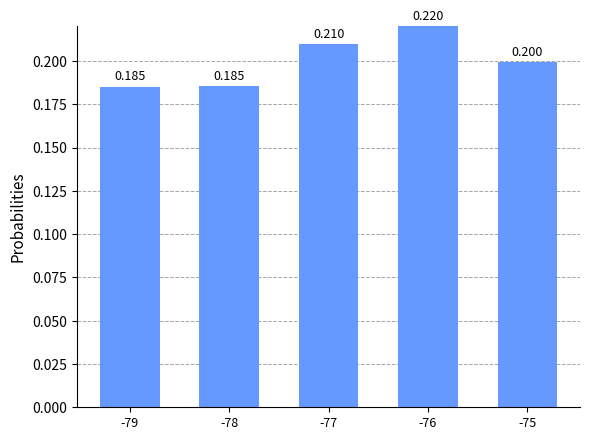

What is the value of the 2nd bar from the left?

0.2